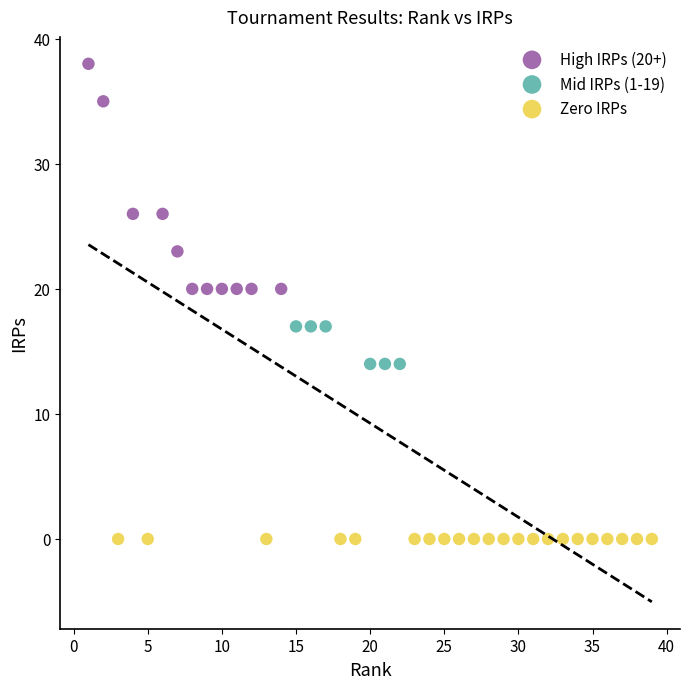

Which series reaches the maximum Y coordinate?

High IRPs (20+)